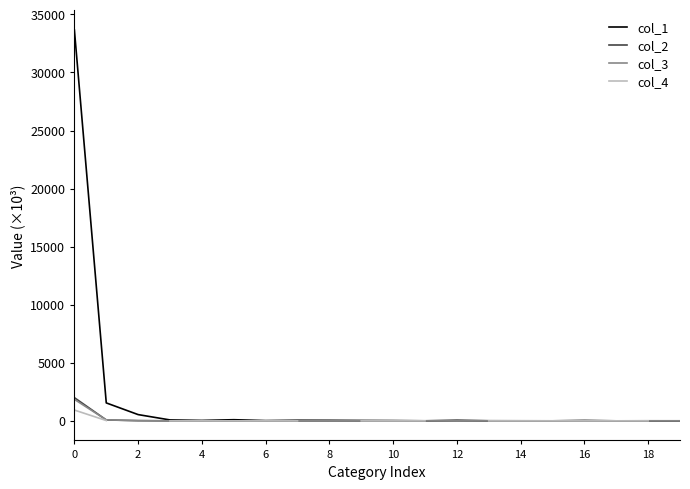

What is the sum of all col_2 values?

2116.9